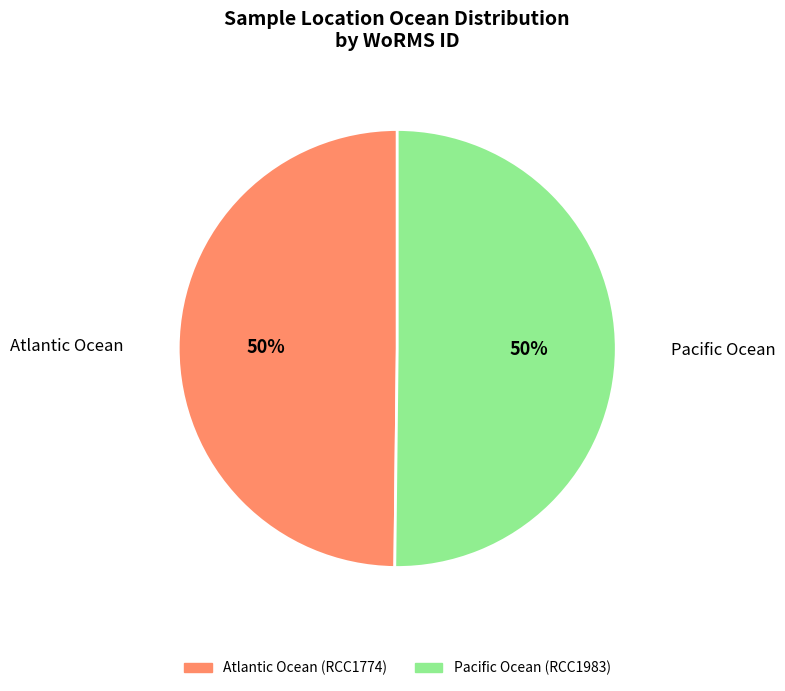

Is the sum of Atlantic Ocean and Pacific Ocean greater than half?

Yes